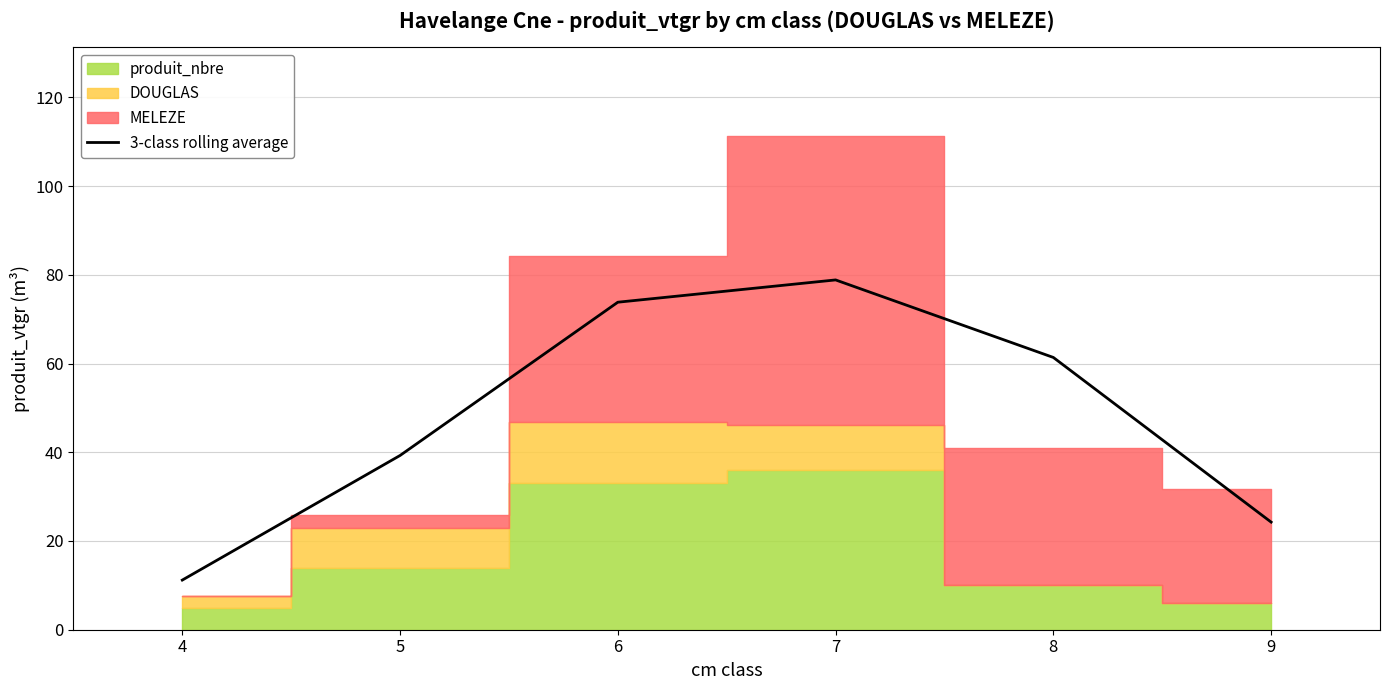

What is the sum of all values?

288.8